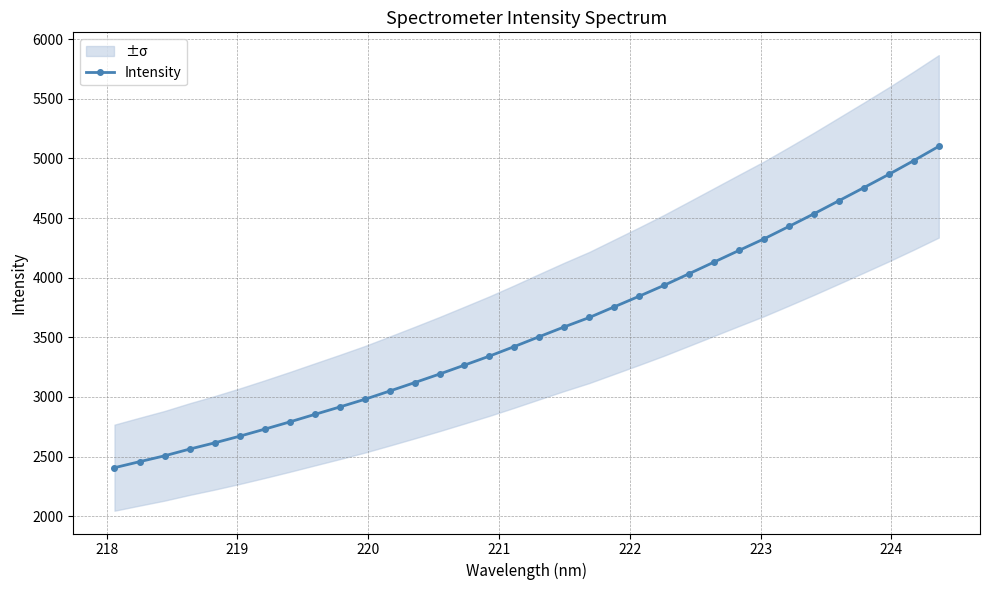

Count the number of values greater than 3505.

17